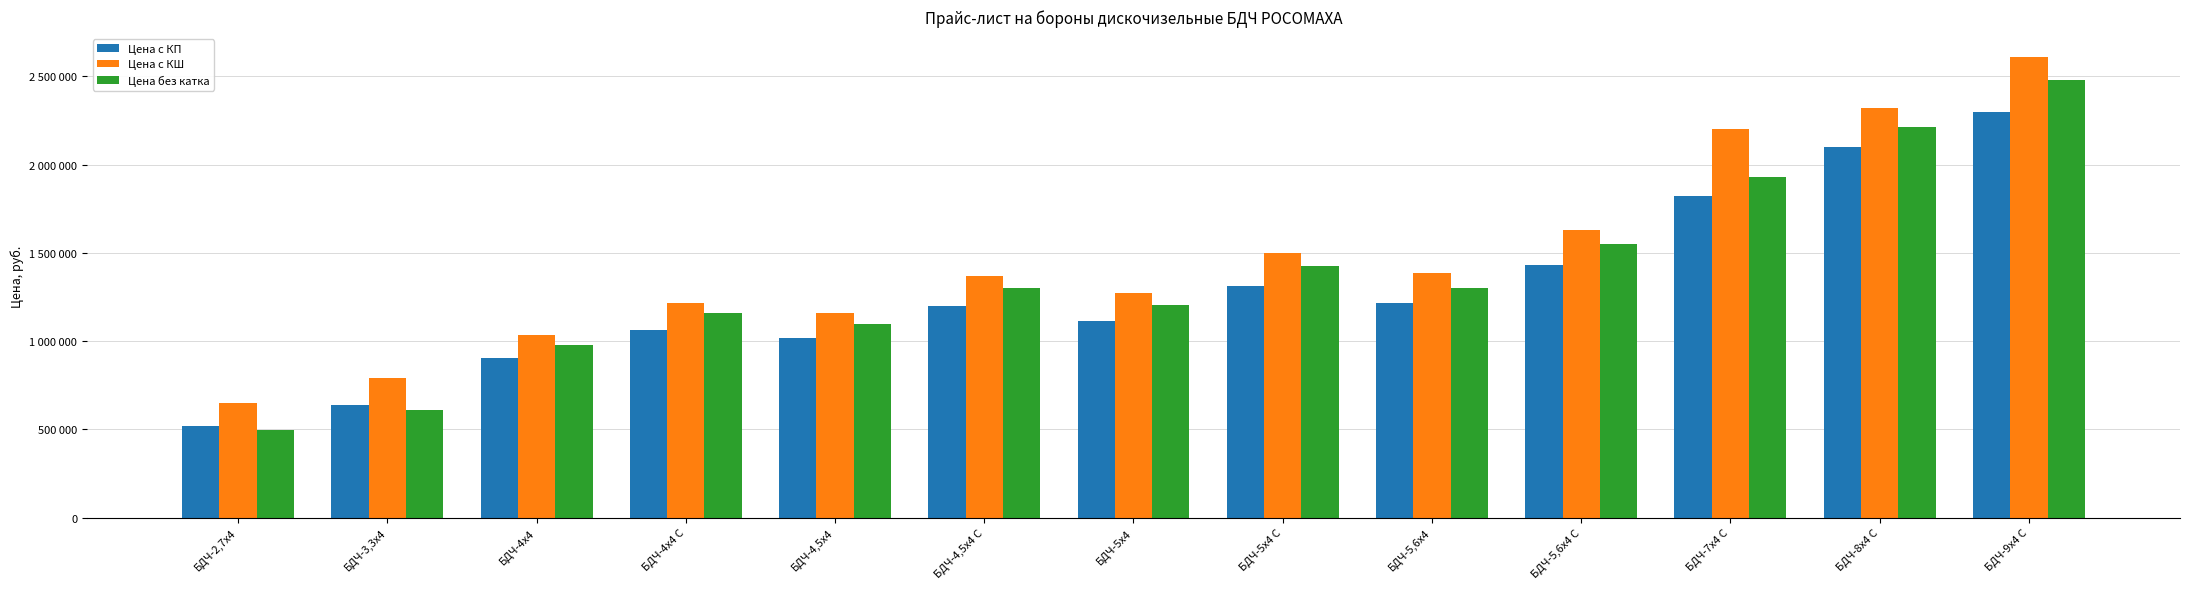

Is it true that Цена без катка equals 1426000 at БДЧ-5х4 С?

True